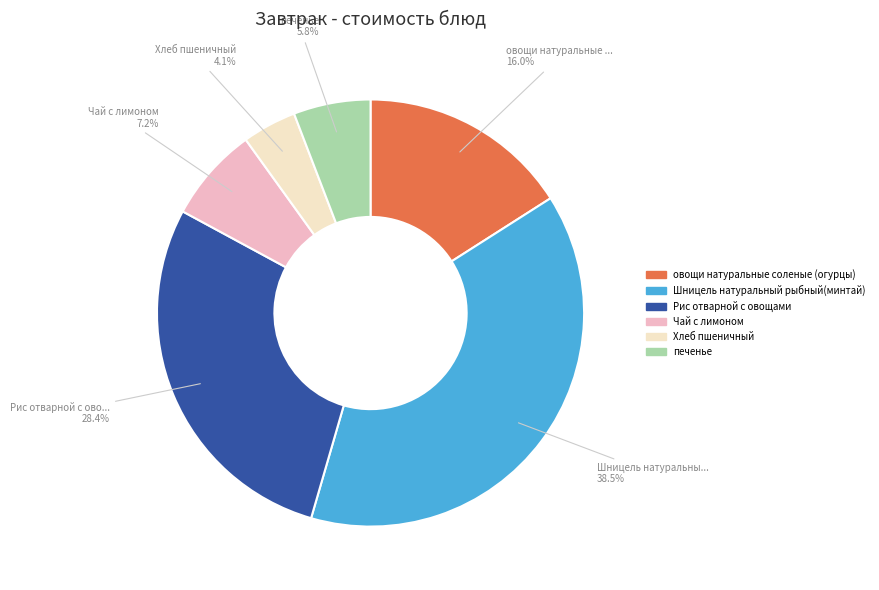

To the nearest percent, what portion does Чай с лимоном represent?

7%